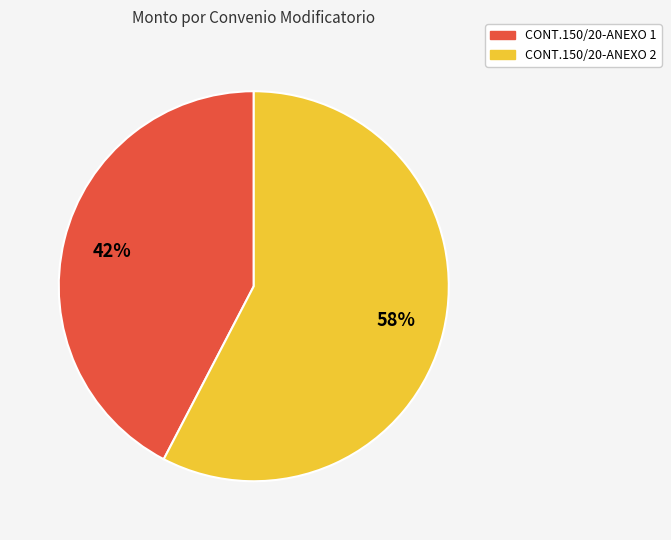

To the nearest percent, what portion does CONT.150/20-ANEXO 2 represent?

58%